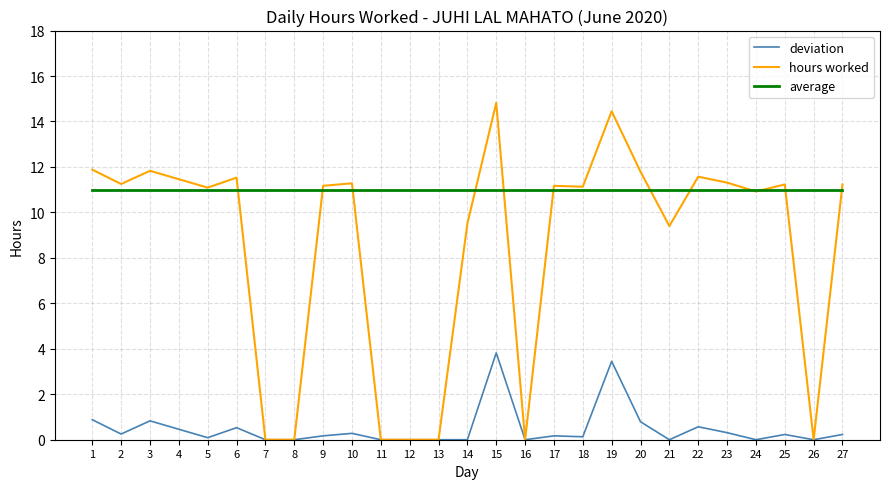

Does the chart have visible grid lines?

Yes